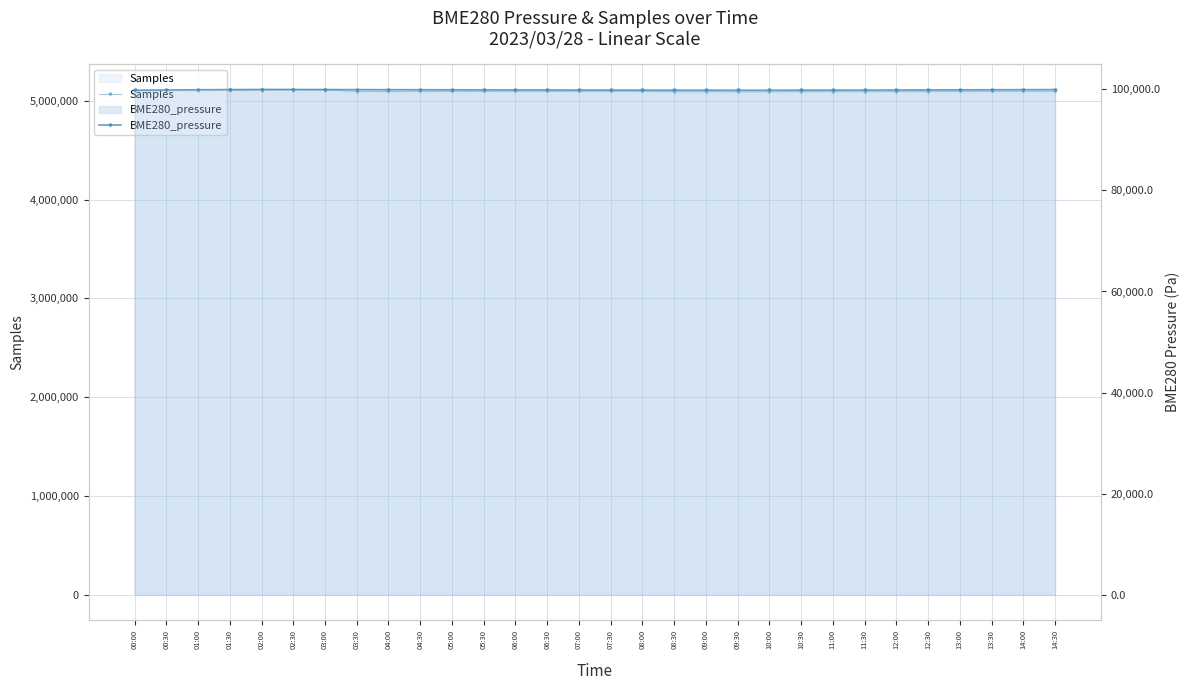

True or false: Samples and BME280_pressure intersect in this chart.

False